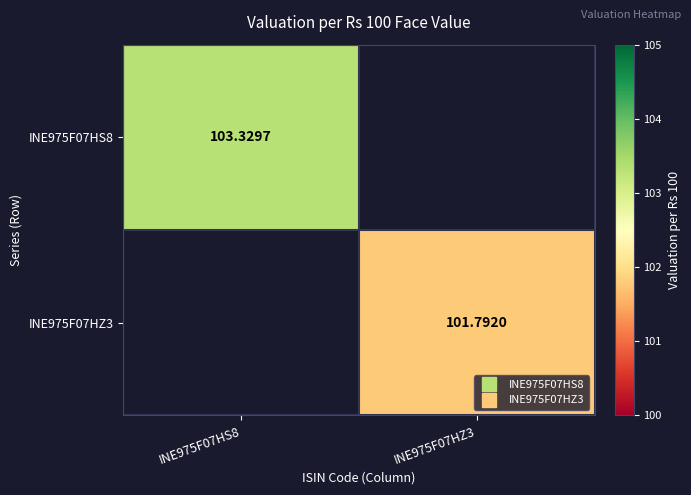

Which has a higher value, INE975F07HS8 or INE975F07HZ3?

INE975F07HS8